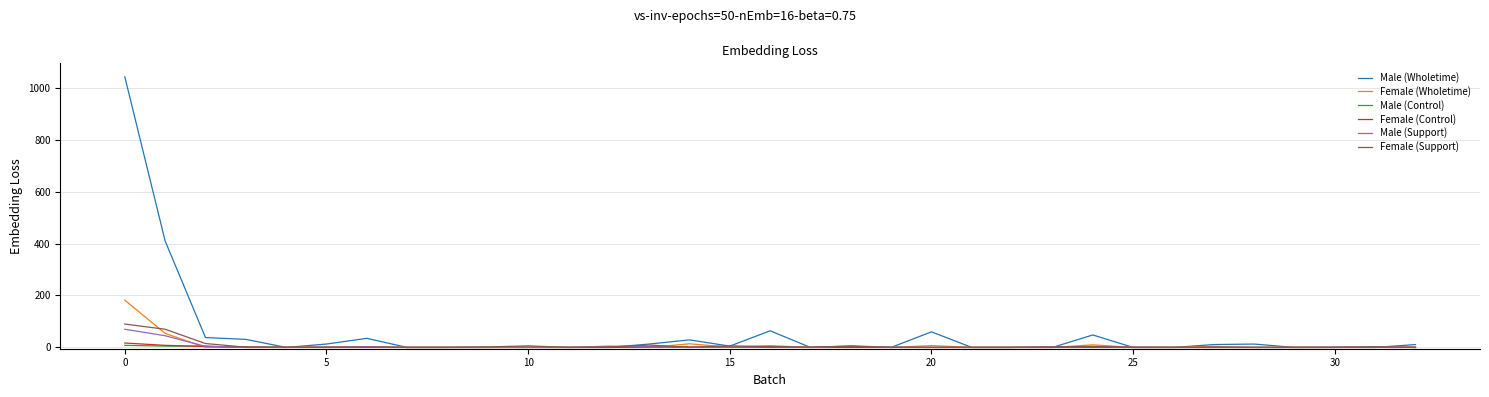

What is the highest value of the Male (Wholetime) series?

1042